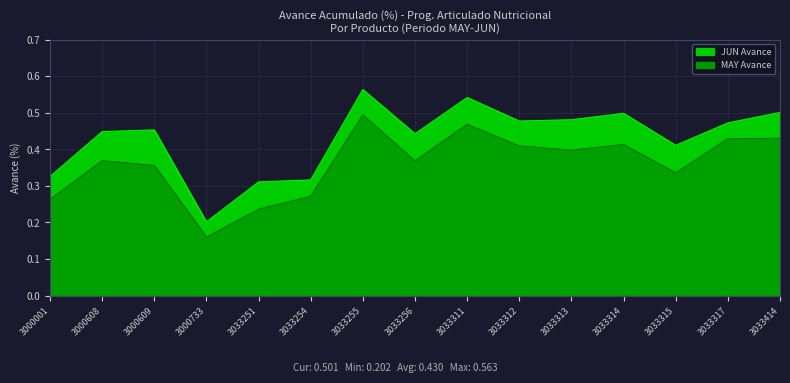

What value does the MAY series have at 3033256?

0.4